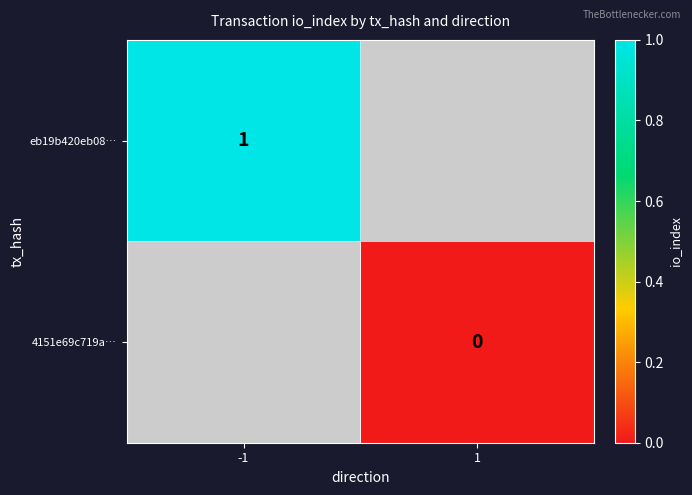

True or false: eb19b420eb08… has a value of 2 at -1.

False